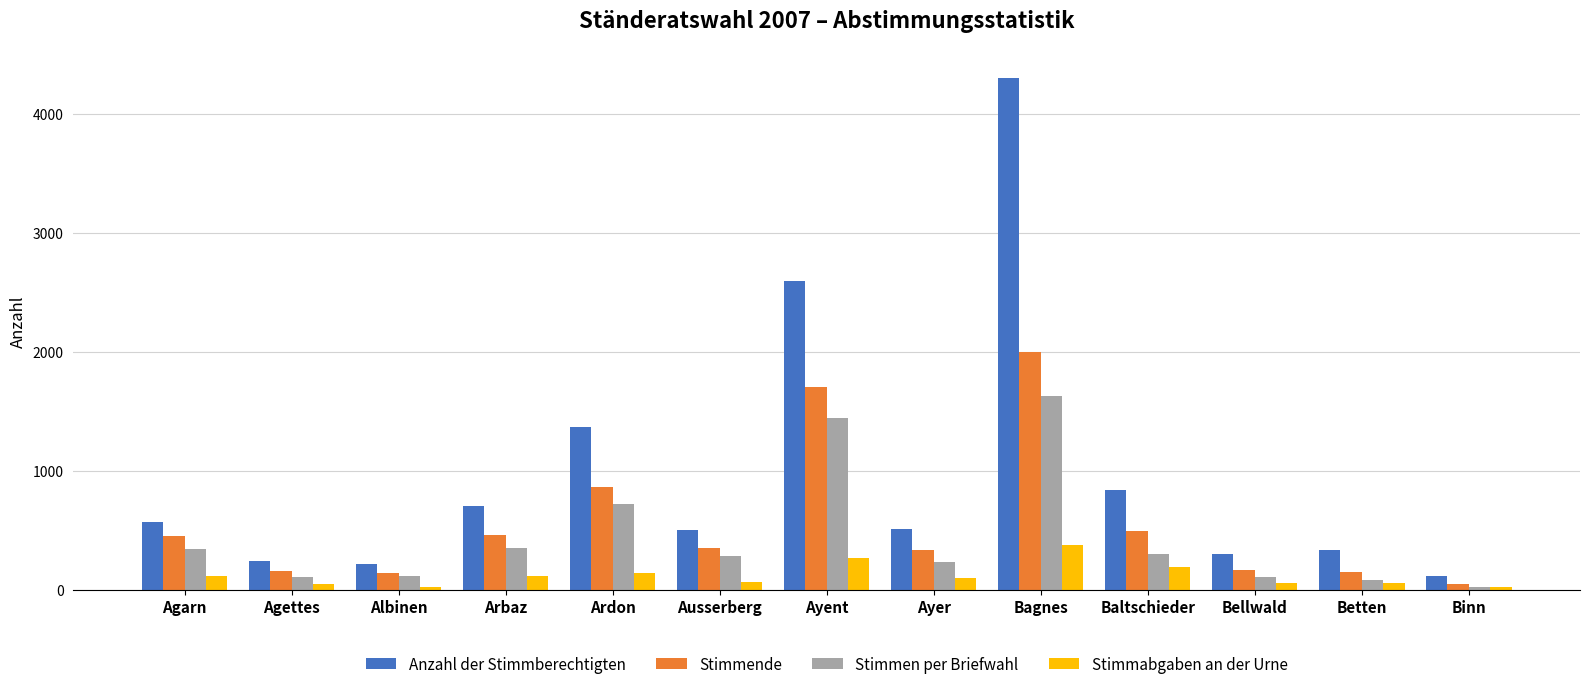

Between Baltschieder and Betten, which series saw the biggest shift?

Anzahl der Stimmberechtigten